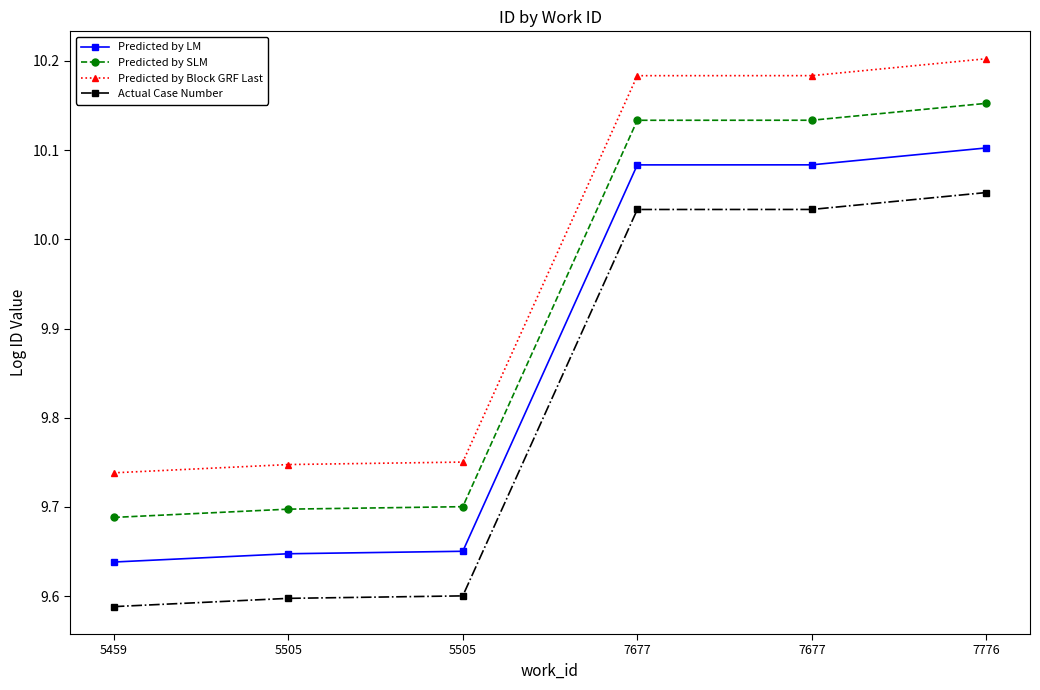

What are all the series names shown in the legend?

Predicted by LM, Predicted by SLM, Predicted by Block GRF Last, Actual Case Number